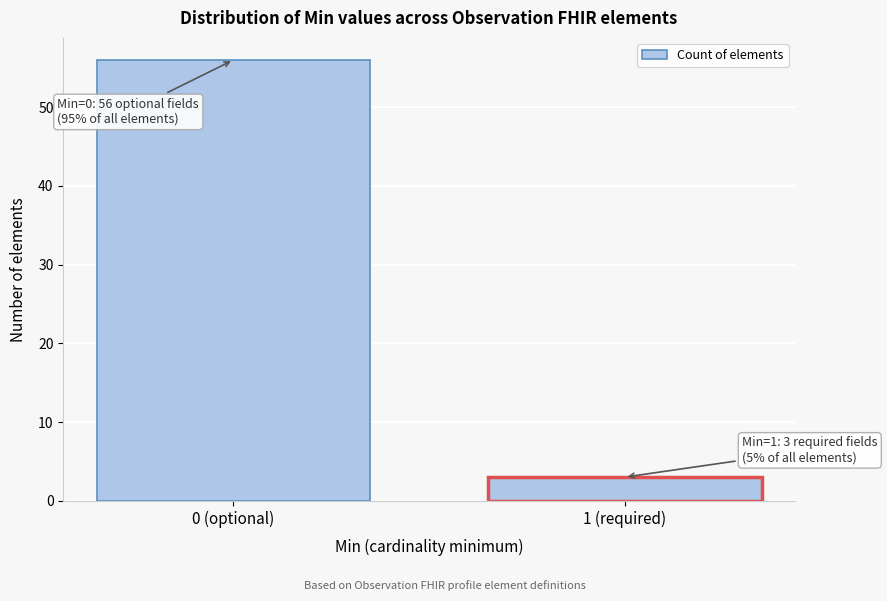

Reading left to right, extract all data points from this chart.

0 (optional)=56	1 (required)=3